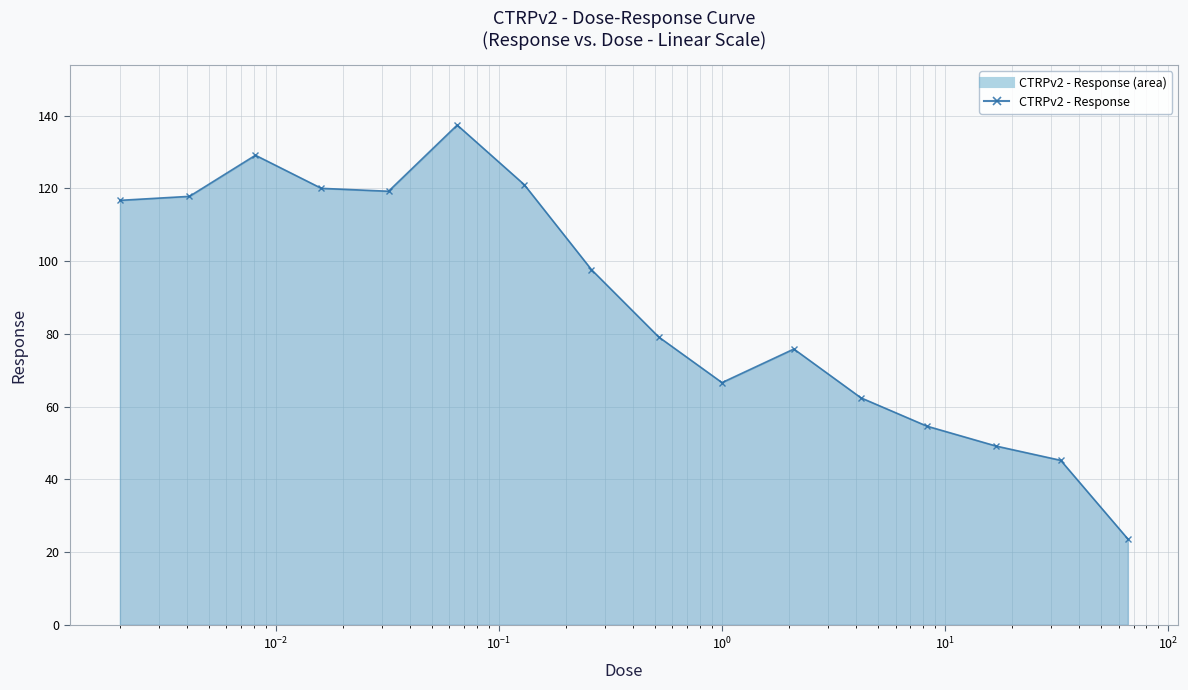

What is the value of the 1st point from the left?

116.7